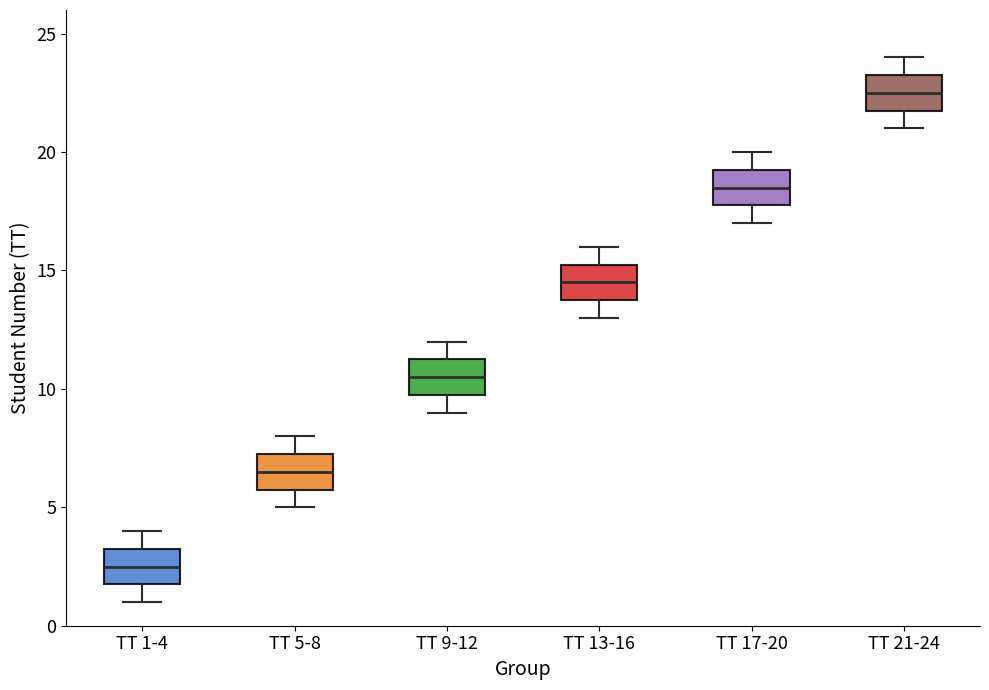

Reading left to right, read every box against the y-axis: the position of its median line, the range the box covers, and the ends of its whiskers. The values are not printed on the chart, so give them approximately, as read against the axis.

TT 1-4: median 2.5, box 2.0 to 3.5, whiskers 1.0 to 4.0
TT 5-8: median 6.5, box 6.0 to 7.5, whiskers 5.0 to 8.0
TT 9-12: median 10.5, box 10.0 to 11.5, whiskers 9.0 to 12.0
TT 13-16: median 14.5, box 14.0 to 15.5, whiskers 13.0 to 16.0
TT 17-20: median 18.5, box 18.0 to 19.5, whiskers 17.0 to 20.0
TT 21-24: median 22.5, box 22.0 to 23.5, whiskers 21.0 to 24.0